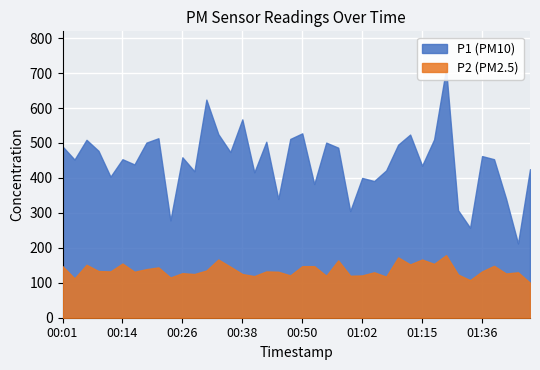

Is it true that P2 equals 4.7 at 00:21?

False